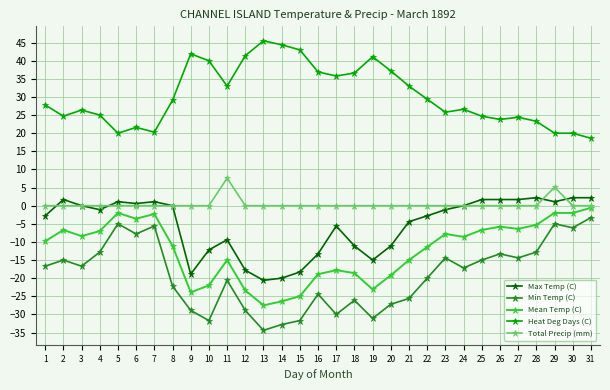

What is the spread (max minus min) of values at 3?

43.1